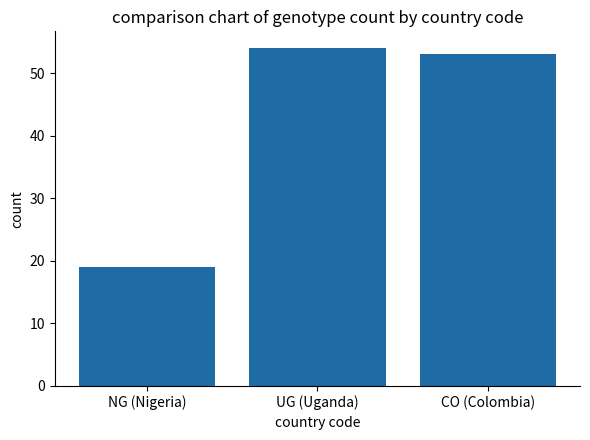

How many data points does each series have?

3